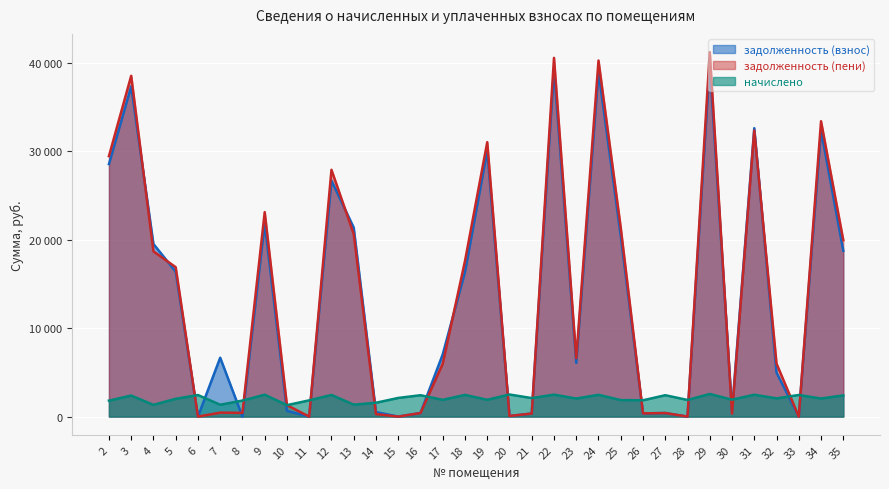

Is the value of начислено at 17 greater than the value of задолженность (взнос) at 14?

Yes